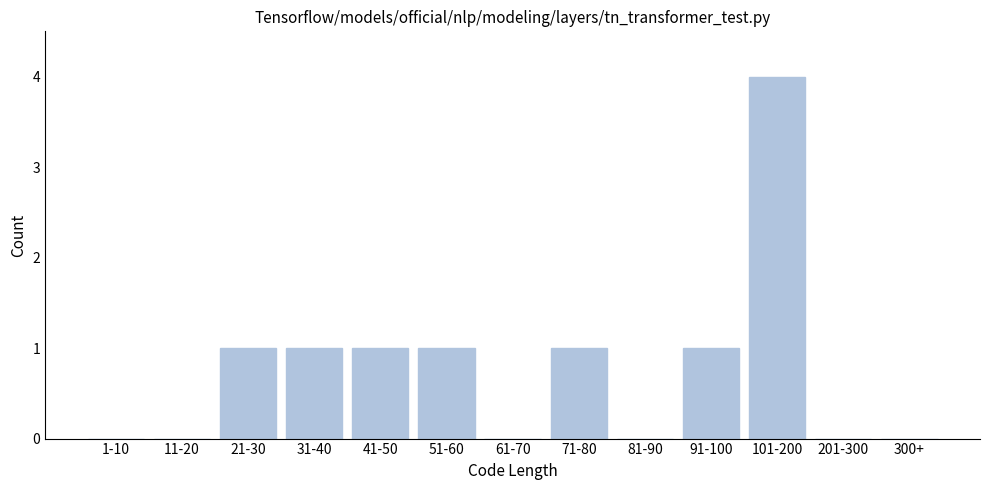

Reading right to left, list all the values displayed in this chart.

300+=0	201-300=0	101-200=4	91-100=1	81-90=0	71-80=1	61-70=0	51-60=1	41-50=1	31-40=1	21-30=1	11-20=0	1-10=0